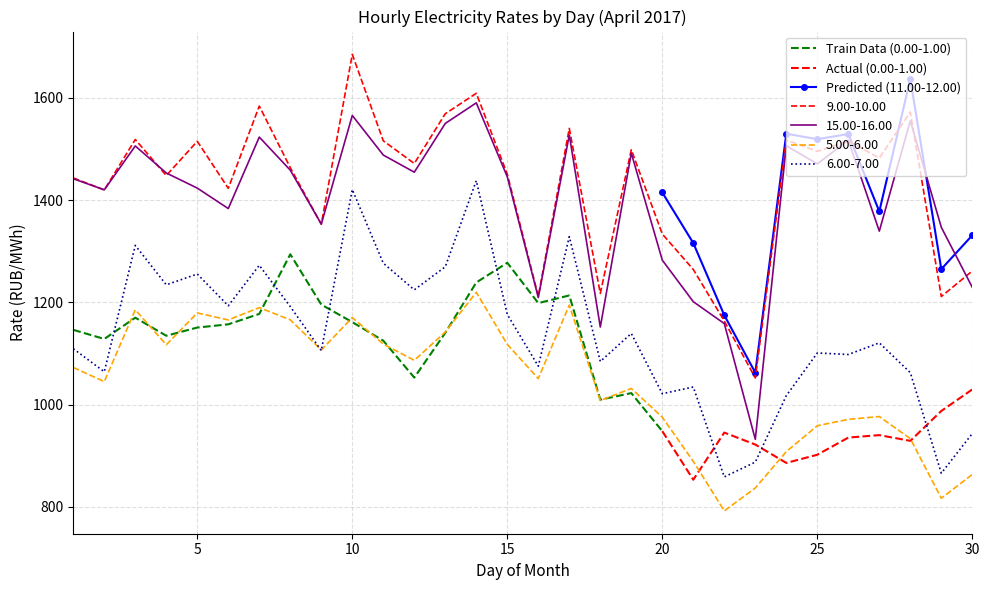

True or false: 9.00-10.00 has a value of 1353.1 at 9.

True